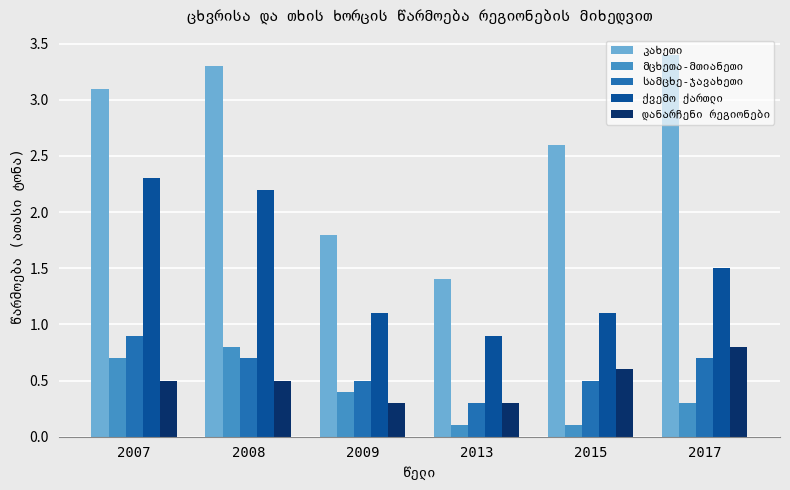

What is the spread (max minus min) of values at 2008?

2.8